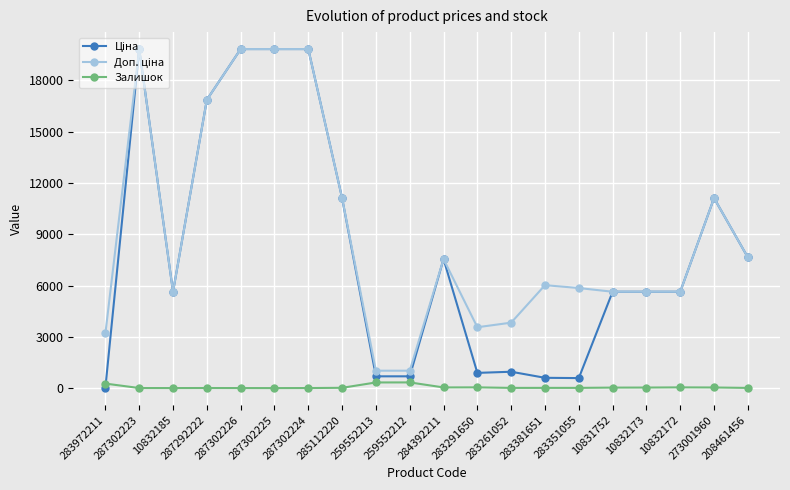

At how many categories does at least one series exceed 13745?

5